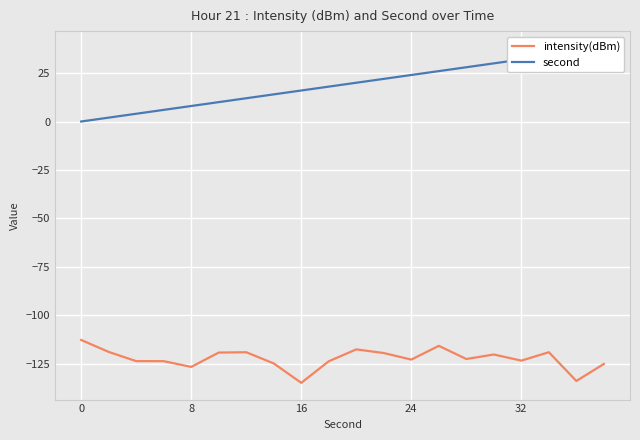

The value of intensity(dBm) at 24 is -122.8. True or false?

True